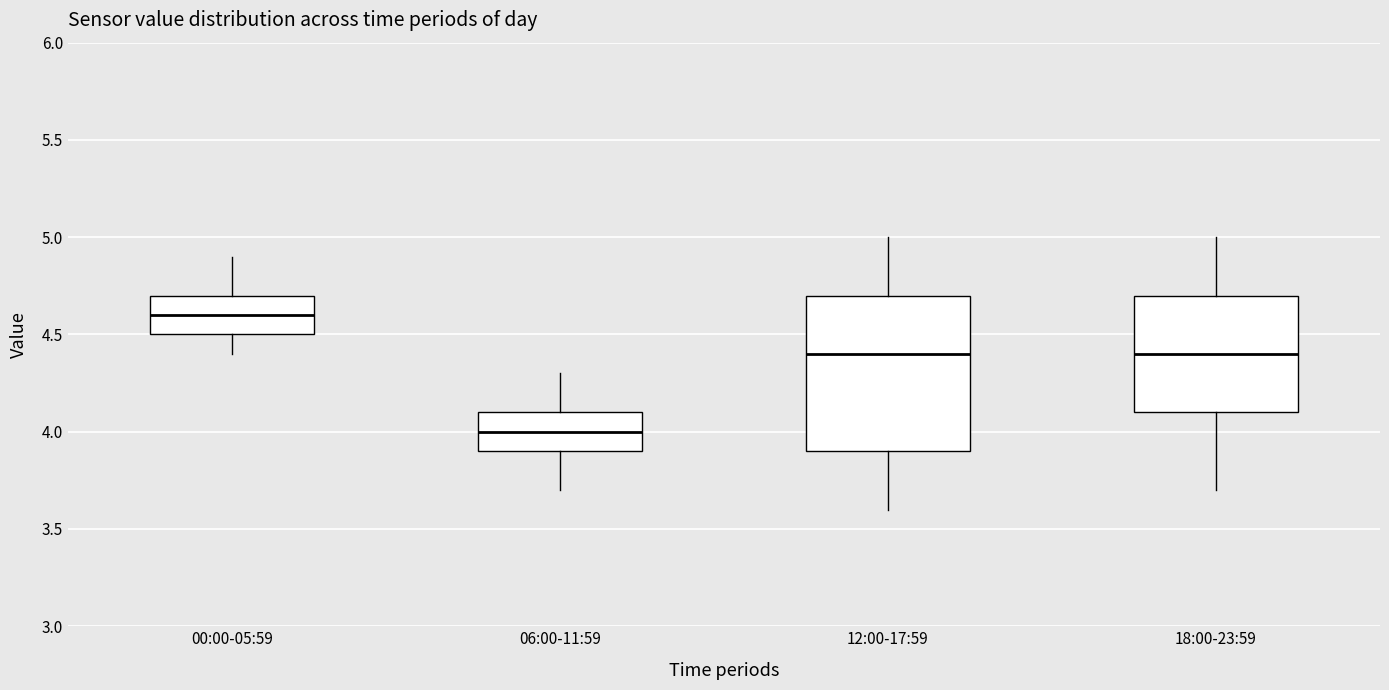

Comparing the boxes themselves (not the whiskers), which one is the tallest?

12:00-17:59